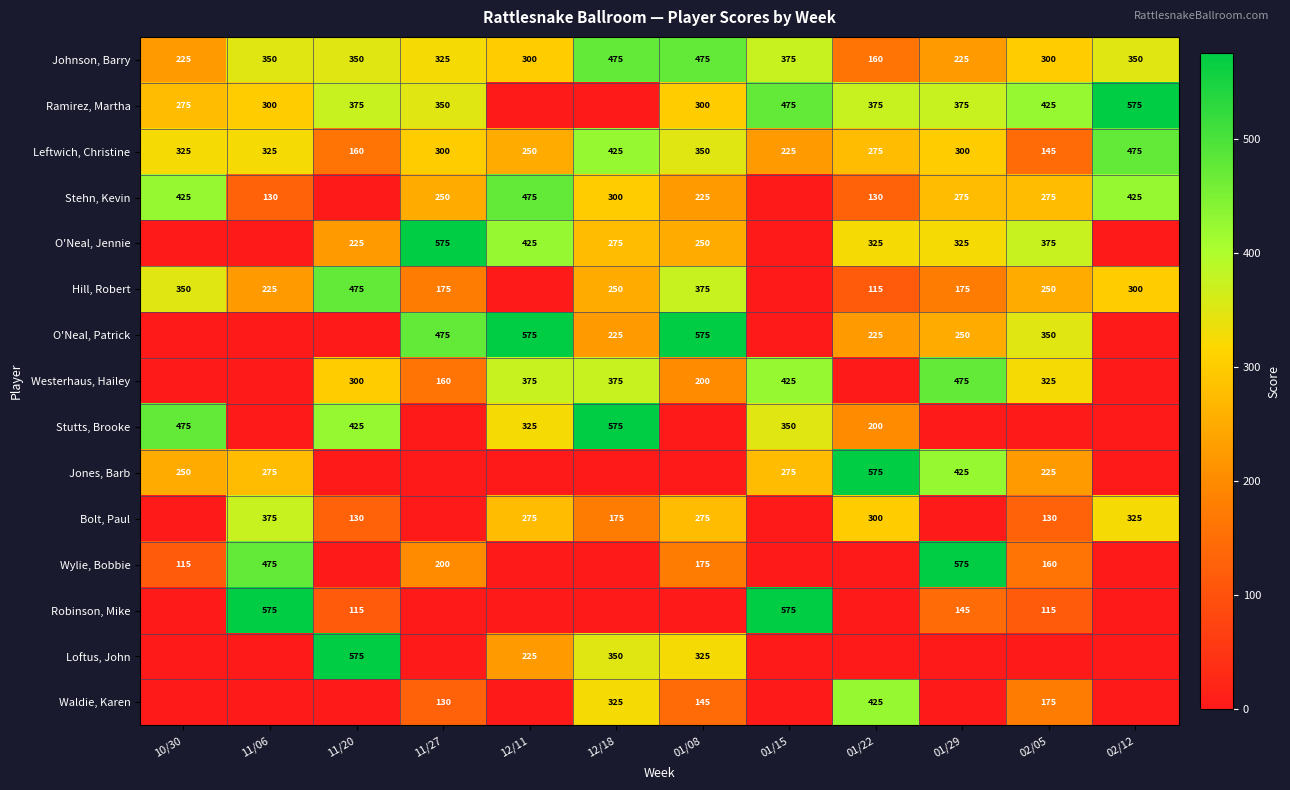

True or false: O'Neal, Jennie has a value of 340 at 11/20.

False